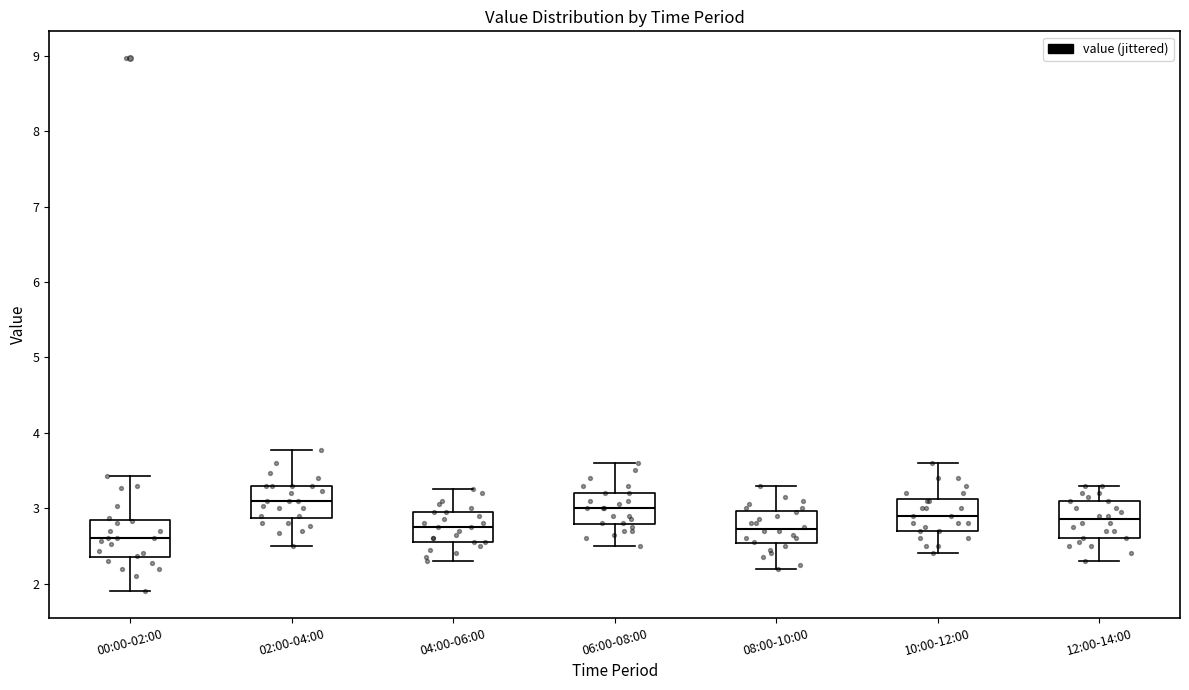

Where does the median line of the box for 02:00-04:00 sit on the y-axis? The values are not printed on the chart, so give them approximately, as read against the axis.

3.1